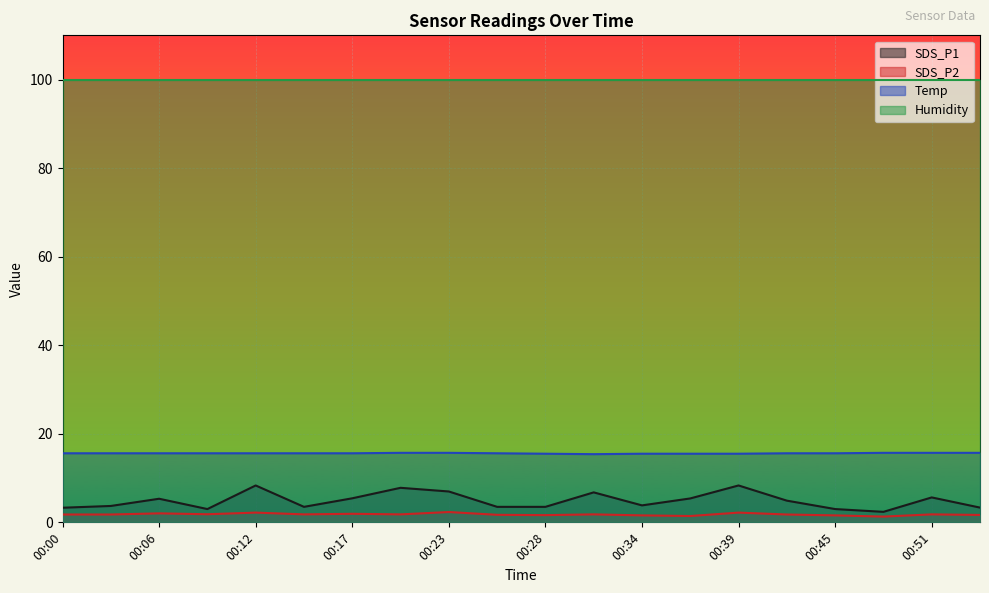

What is the minimum value shown in the chart?

1.3